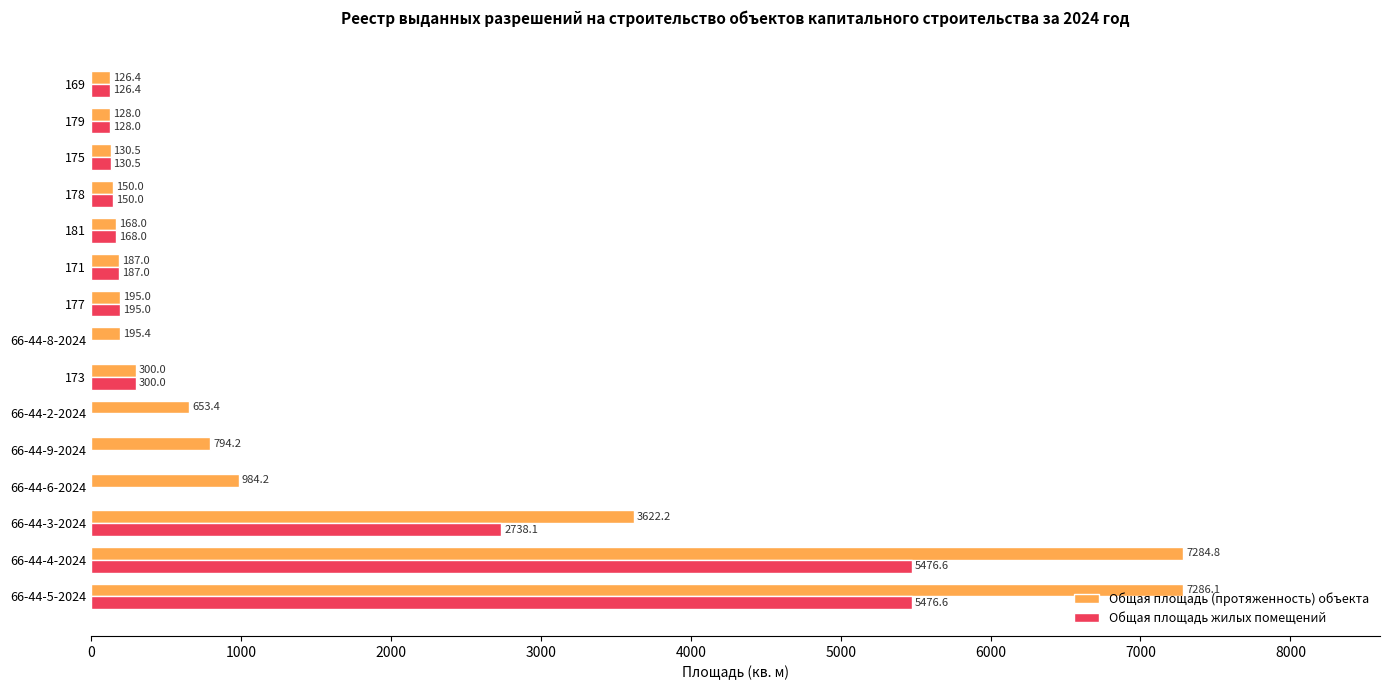

How many series are shown in this chart?

2